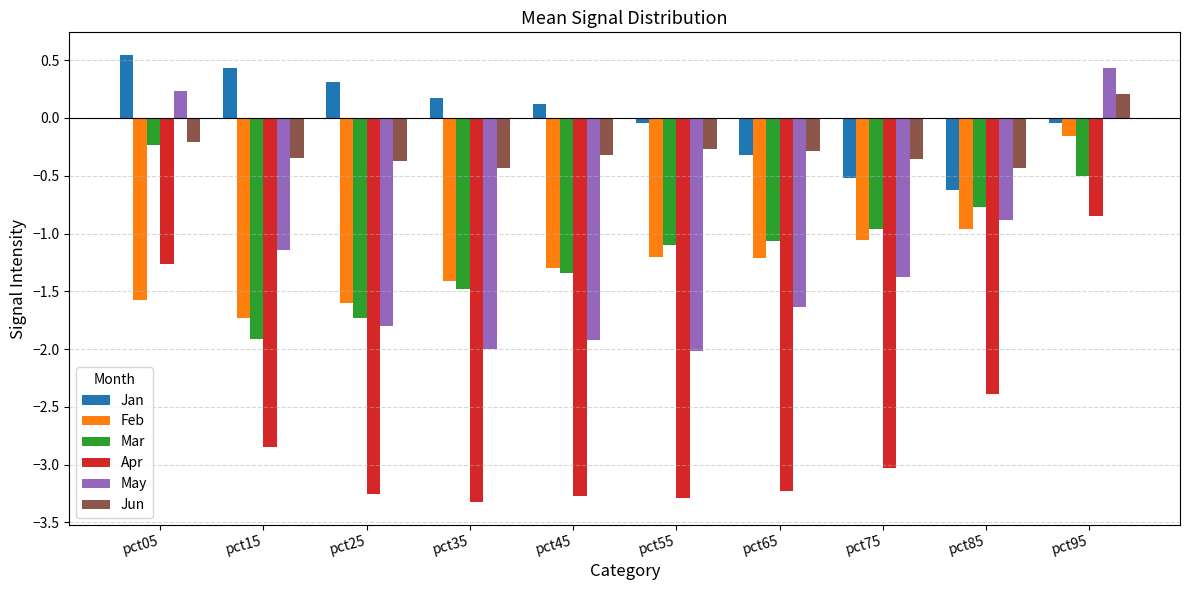

List the series in order of their peak value, highest first.

Jan, May, Jun, Feb, Mar, Apr